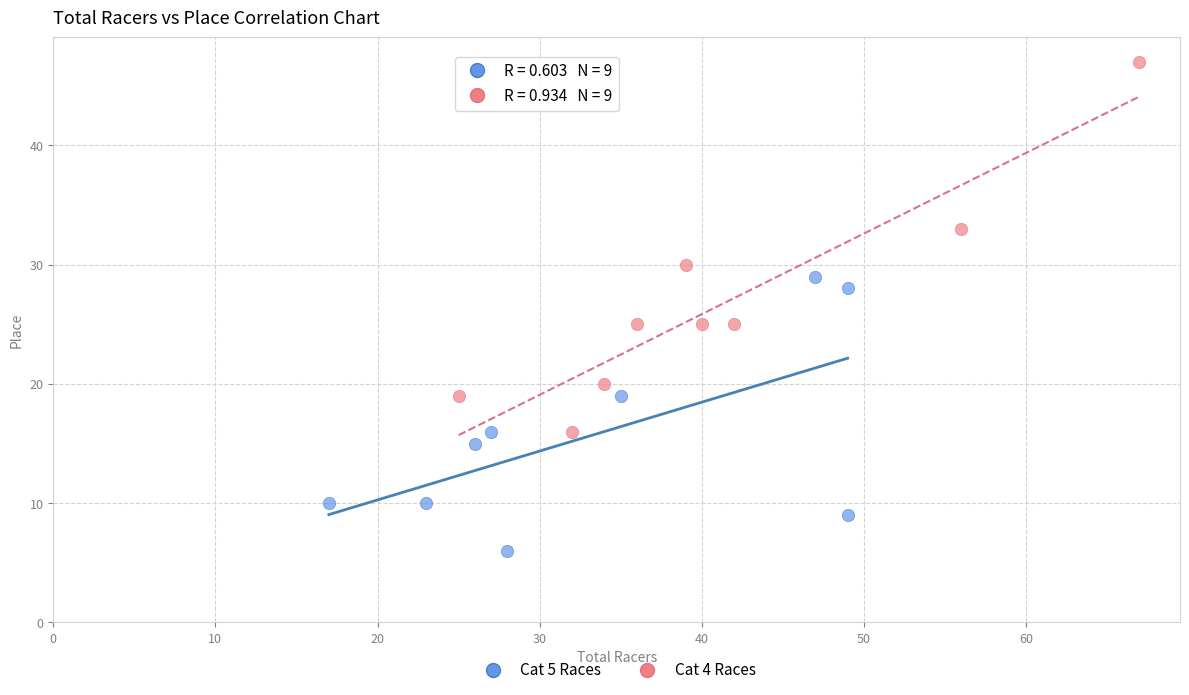

Which series has the largest Y range (max minus min)?

Cat 4 Races